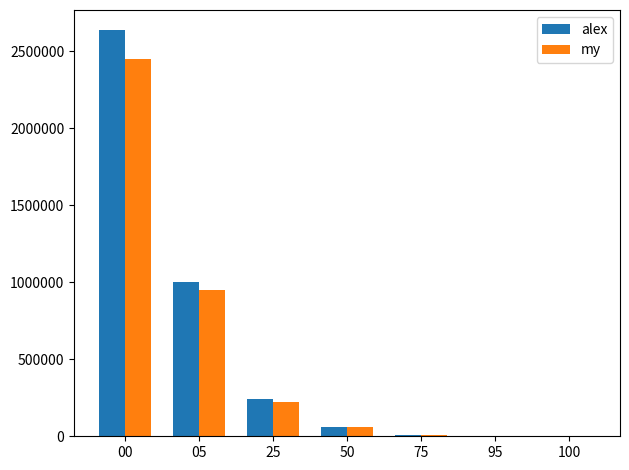

At which category is the sum across all series the highest?

00